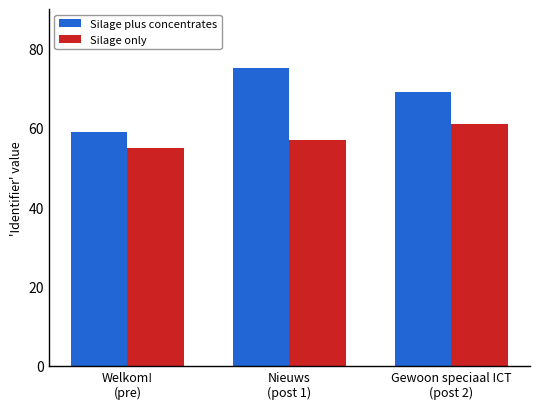

At which category is the sum across all series the highest?

Nieuws
(post 1)